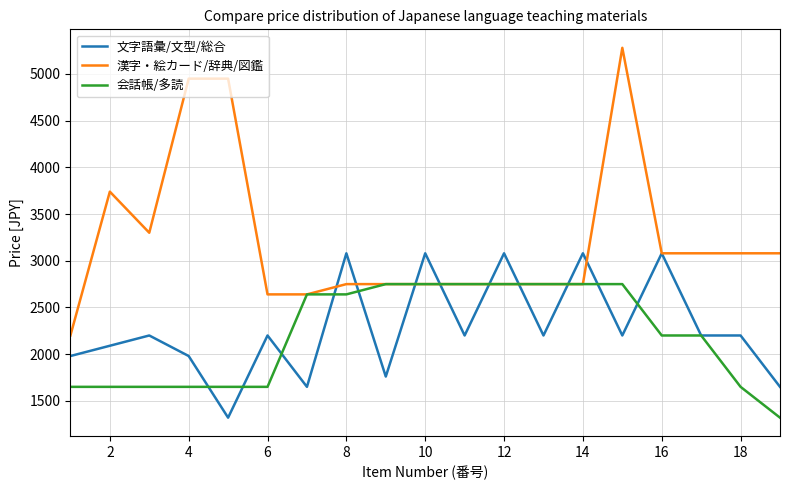

List the series in order of their peak value, lowest first.

会話帳/多読, 文字語彙/文型/総合, 漢字・絵カード/辞典/図鑑